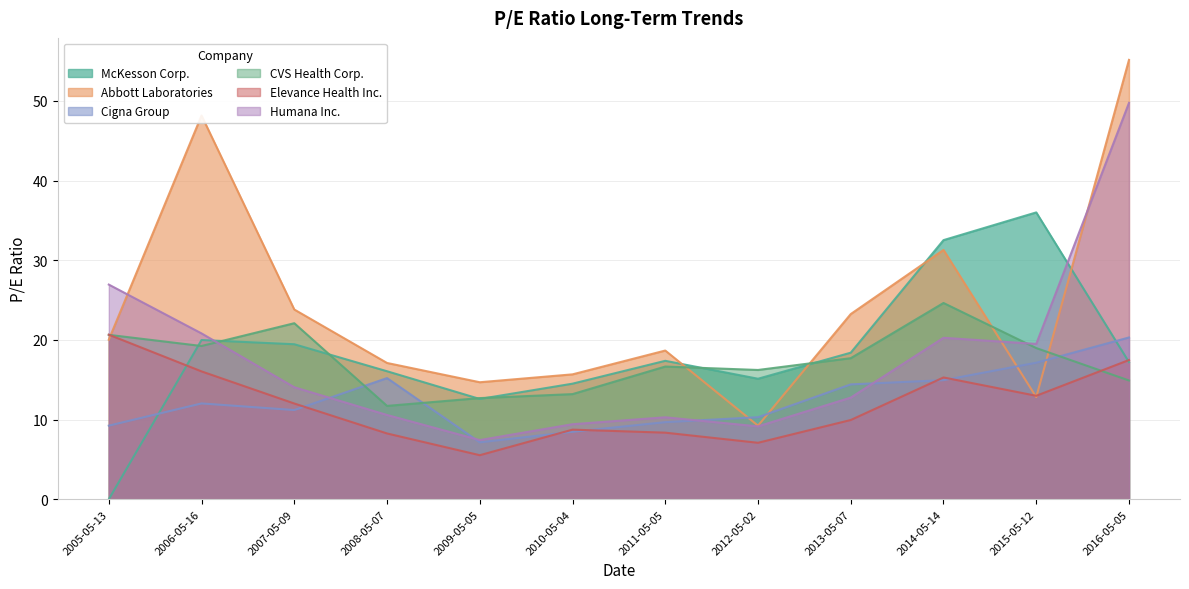

True or false: Cigna Group has a value of 14.6 at 2011-05-05.

False